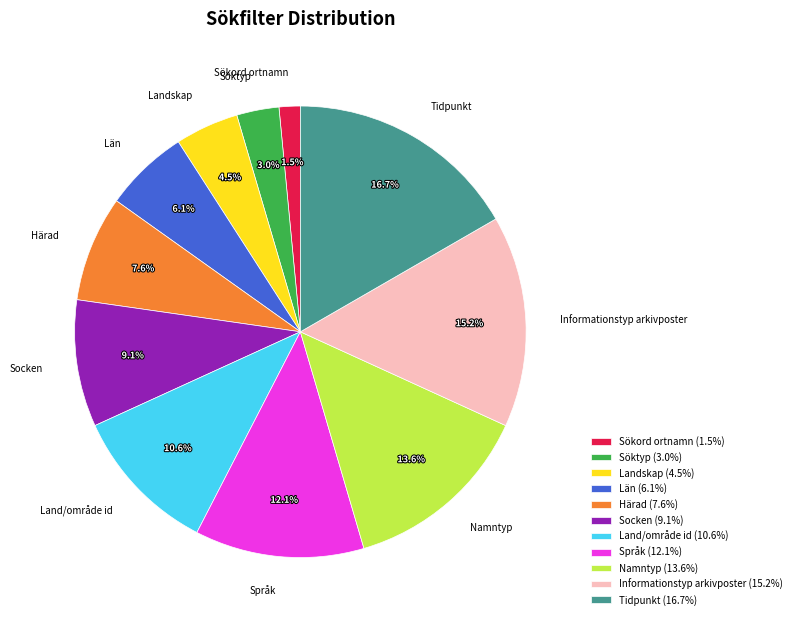

Between Sökord ortnamn and Land/område id, which is larger?

Land/område id